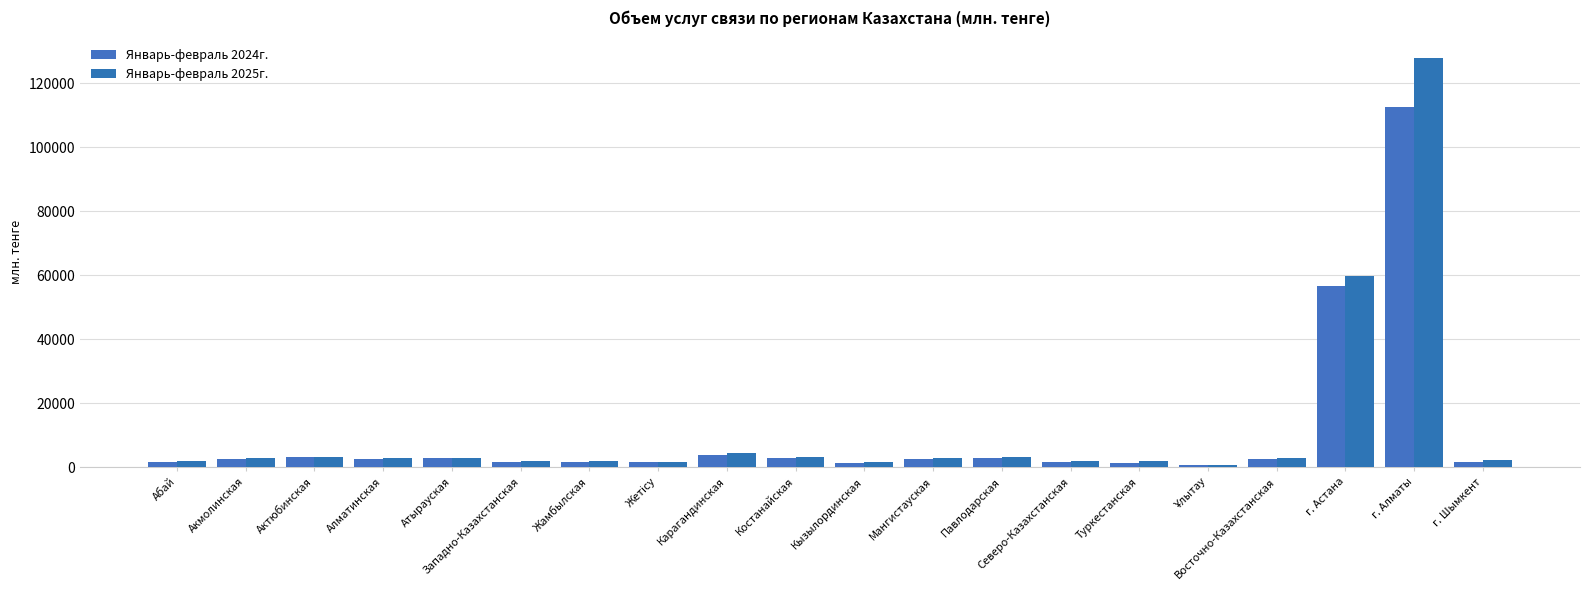

Reading right to left, extract all data points from this chart.

Январь-февраль 2024г.: 1786.7	112482.1	56700.2	2676.7	632.5	1516.3	1834.2	2960.6	2608.6	1497.3	2993.5	4016.7	1565.7	1763.4	1700.7	2984.2	2503.8	3170.0	2549.4	1706.8
Январь-февраль 2025г.: 2316.1	127921.4	59871.7	2934.4	702.9	1908.5	2001.2	3331.5	2906.7	1694.4	3252.0	4383.8	1672.6	1974.7	1932.5	3098.2	2982.8	3351.5	2926.1	1936.9